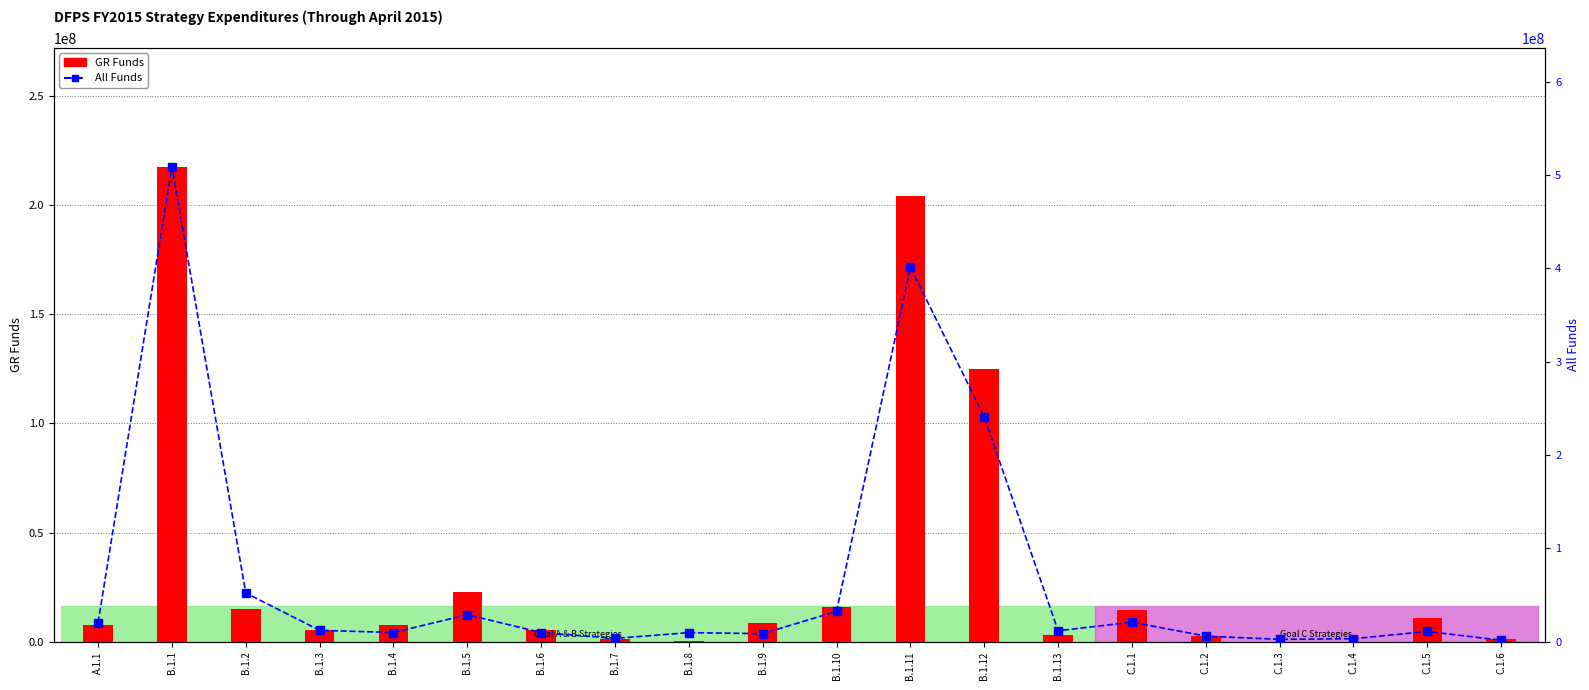

Is the value of All Funds at B.1.11 greater than the value of GR Funds at B.1.13?

Yes